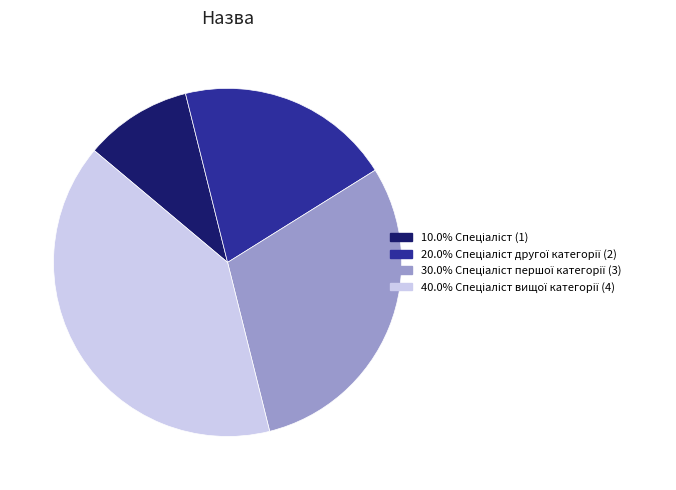

Does any single category account for the majority?

No